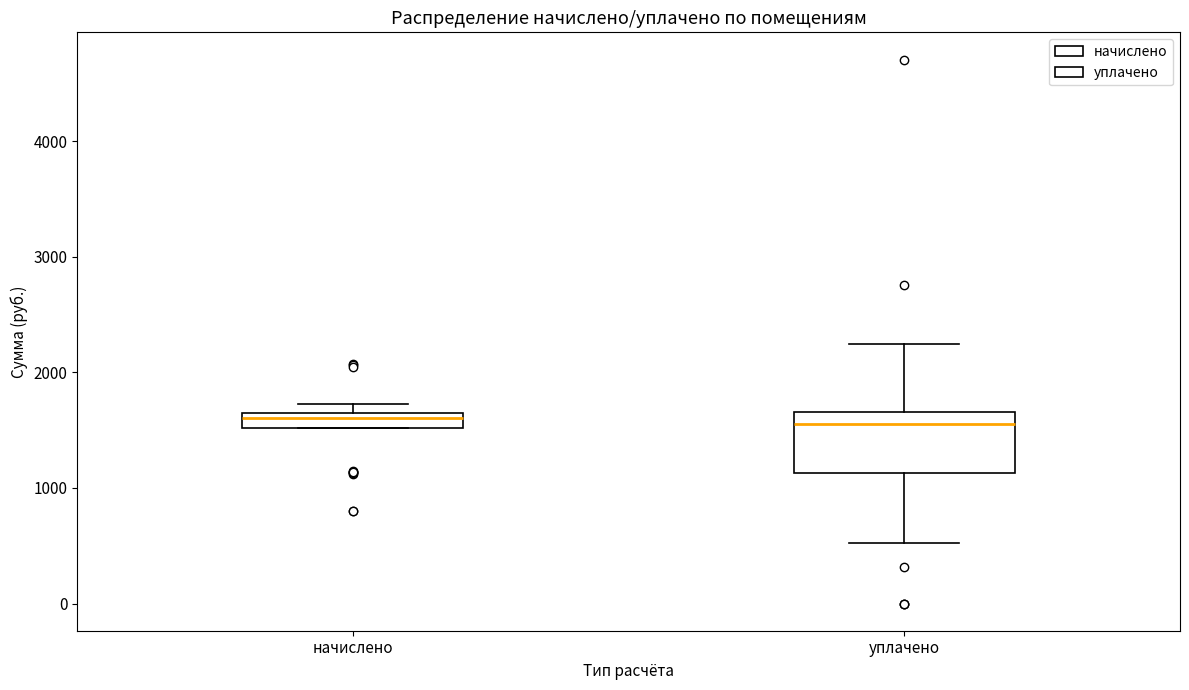

Where is the lower edge of the box for начислено on the y-axis? The values are not printed on the chart, so give them approximately, as read against the axis.

1500